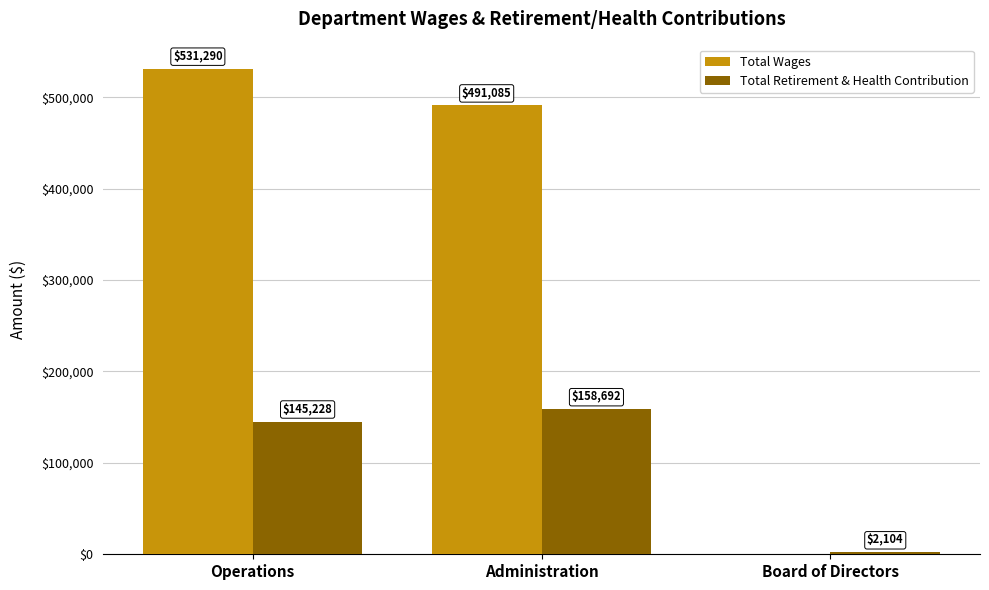

Which series changed the most between Operations and Administration?

Total Wages